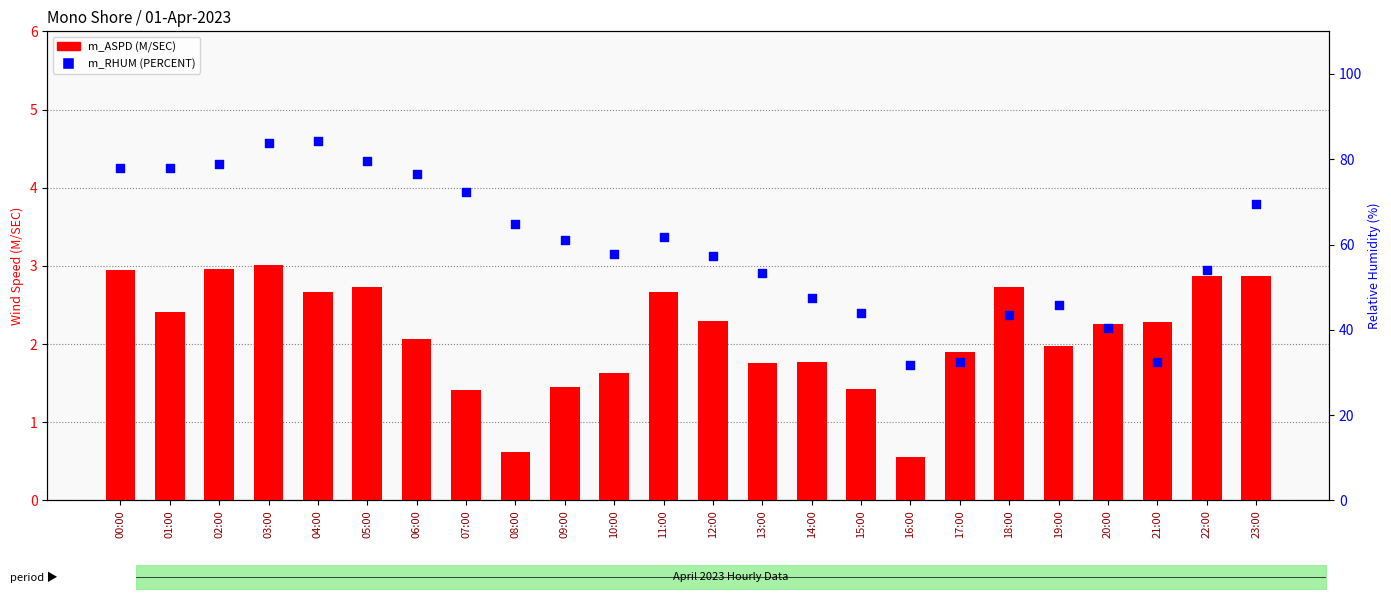

Which series has the largest Y range (max minus min)?

m_RHUM (PERCENT)